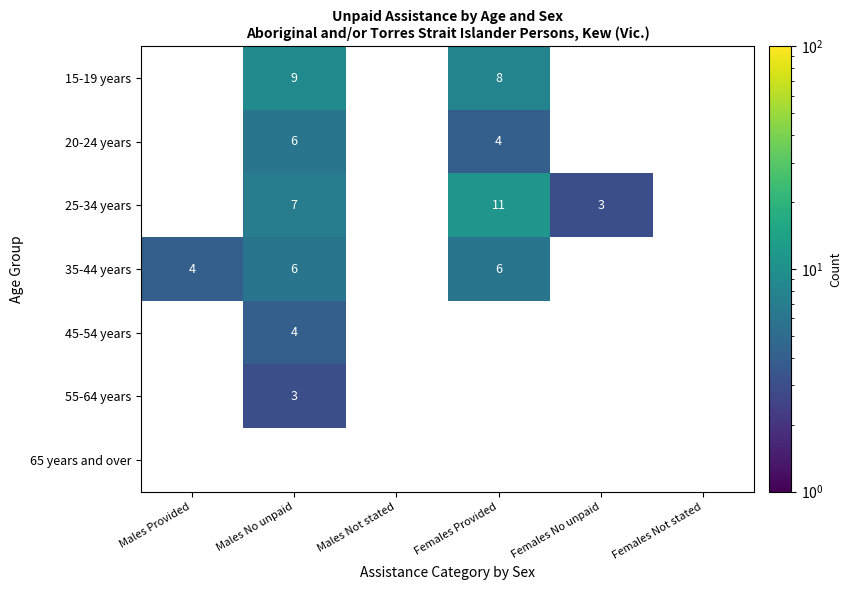

The 15-19 years series shows 3 at Males No unpaid. True or false?

False